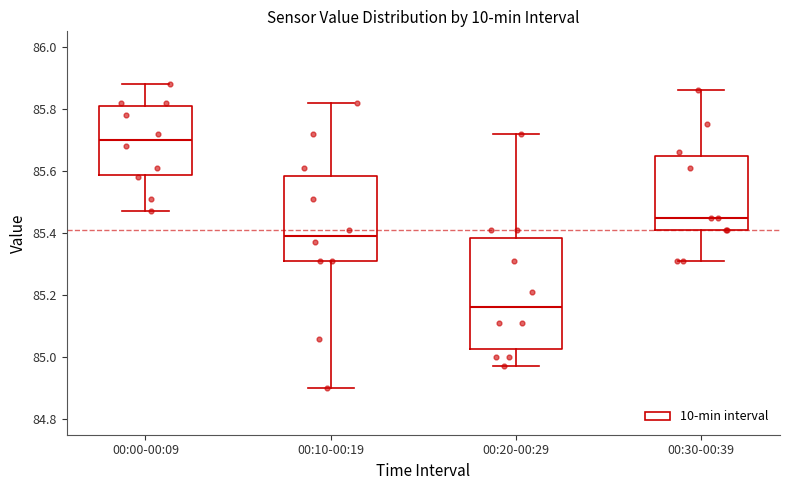

Comparing the boxes themselves (not the whiskers), which one is the tallest?

00:20-00:29